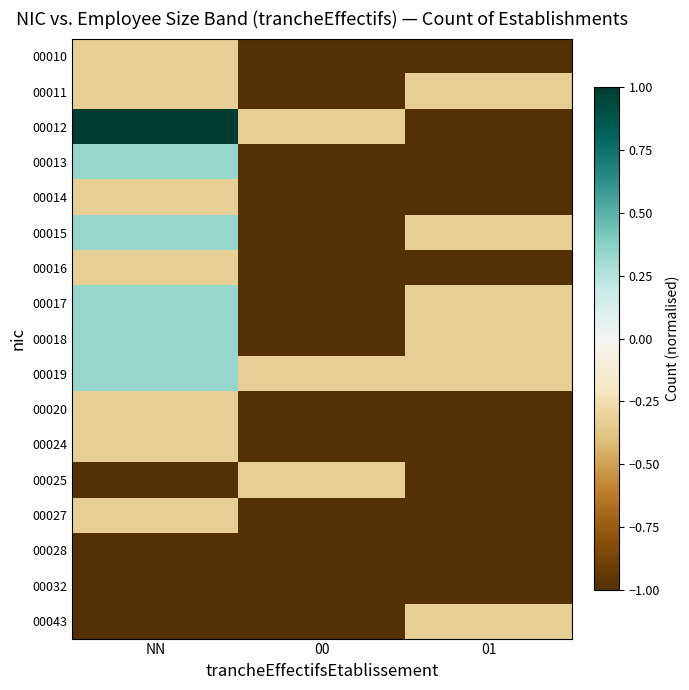

List the series in order of their peak value, highest first.

00012, 00013, 00015, 00017, 00018, 00019, 00010, 00011, 00014, 00016, 00020, 00024, 00025, 00027, 00043, 00028, 00032